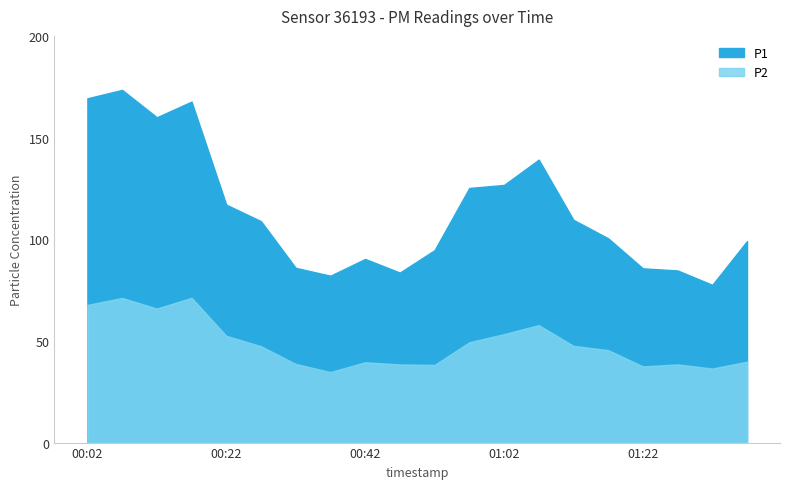

What is the average value of the P2 series?

48.5